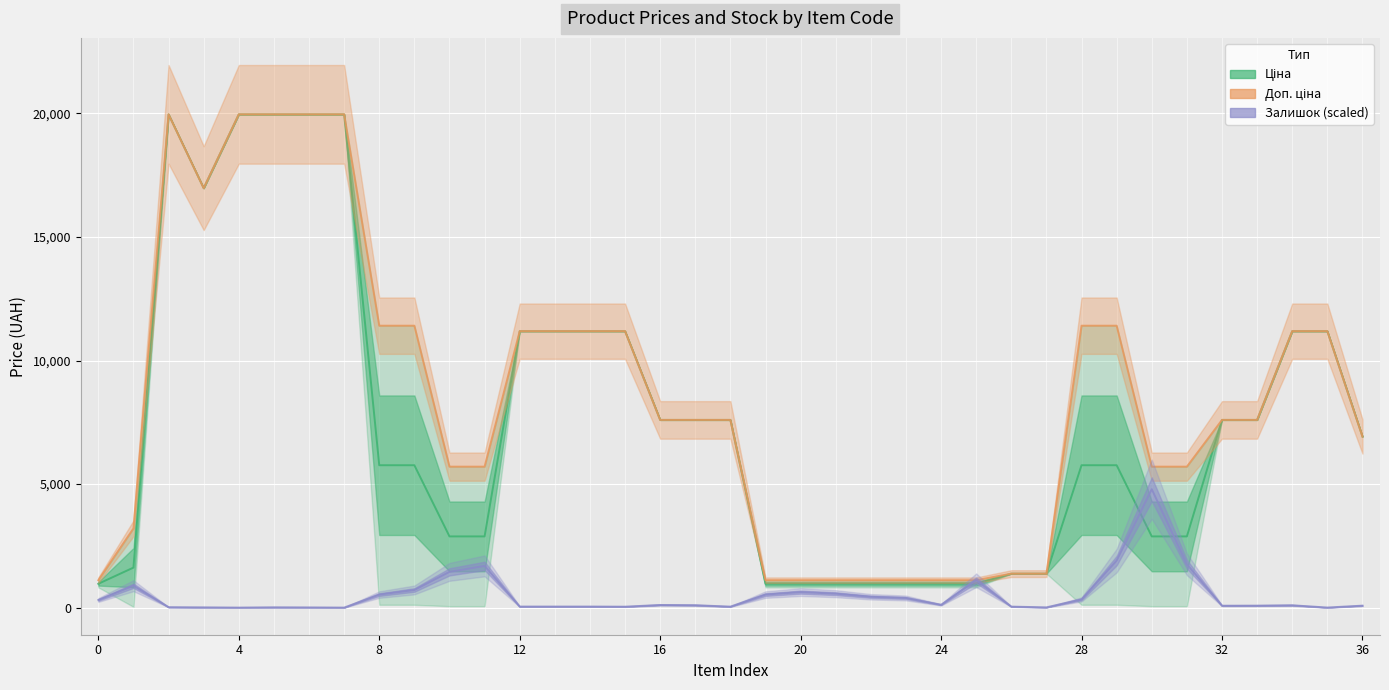

How many intersections are there between Доп. ціна and Ціна (mid)?

2